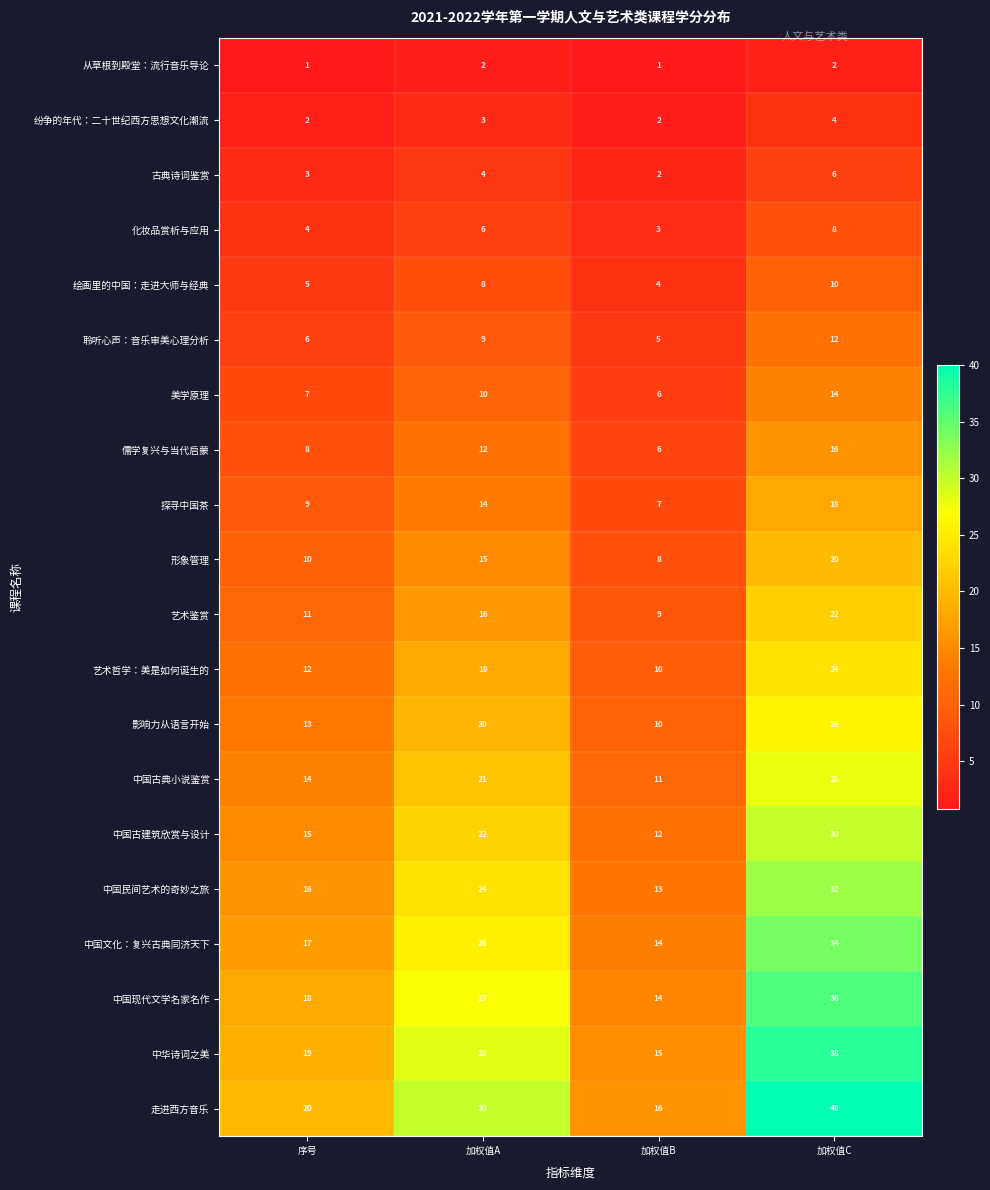

Between 序号 and 加权值C, which series saw the biggest shift?

走进西方音乐